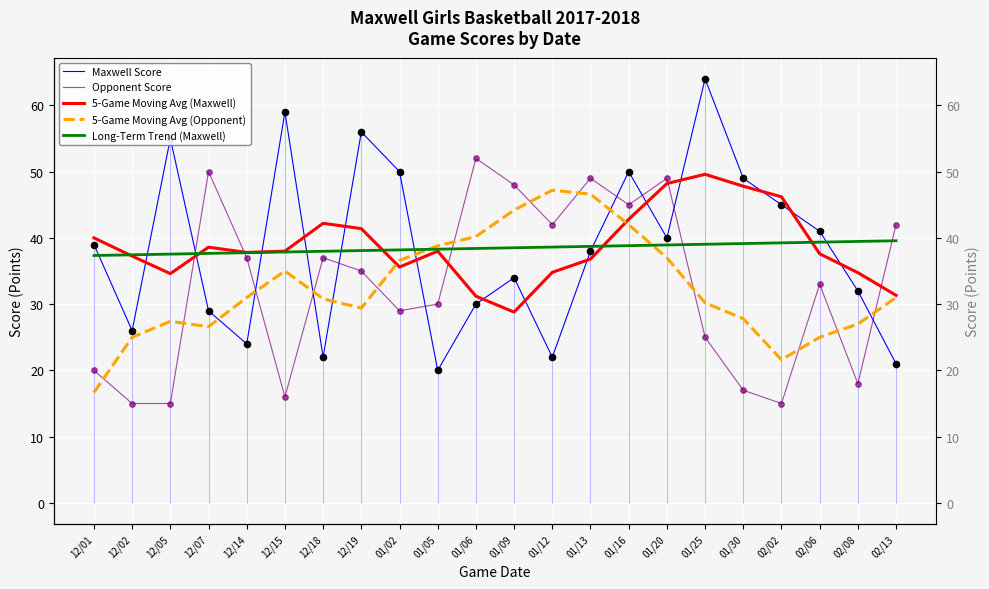

Which series has the largest total across all categories?

5-Game Moving Avg (Maxwell)